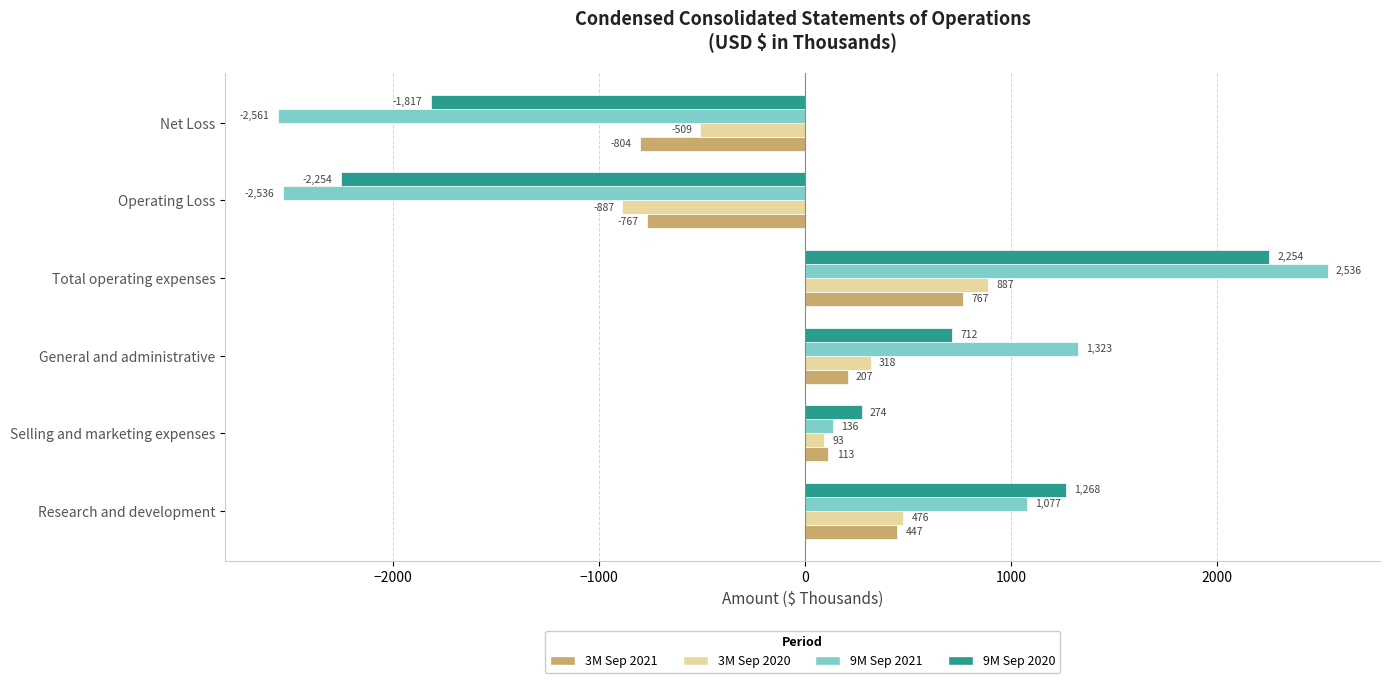

What is the sum of all 3M Sep 2021 values?

-37